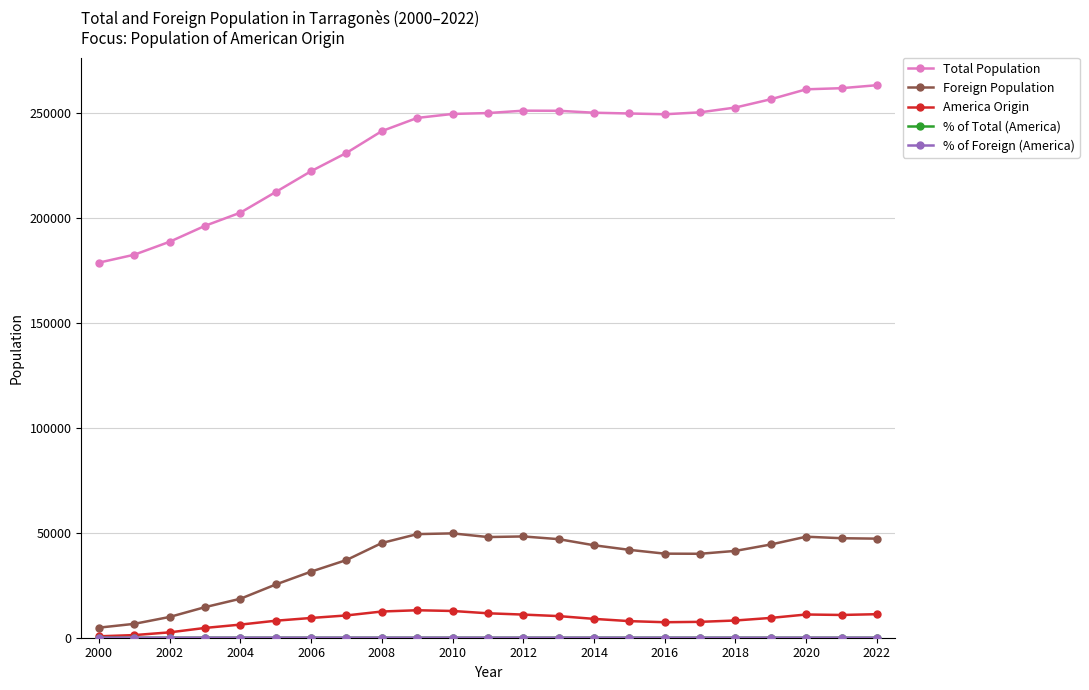

True or false: Foreign Population and America Origin cross at least once.

False